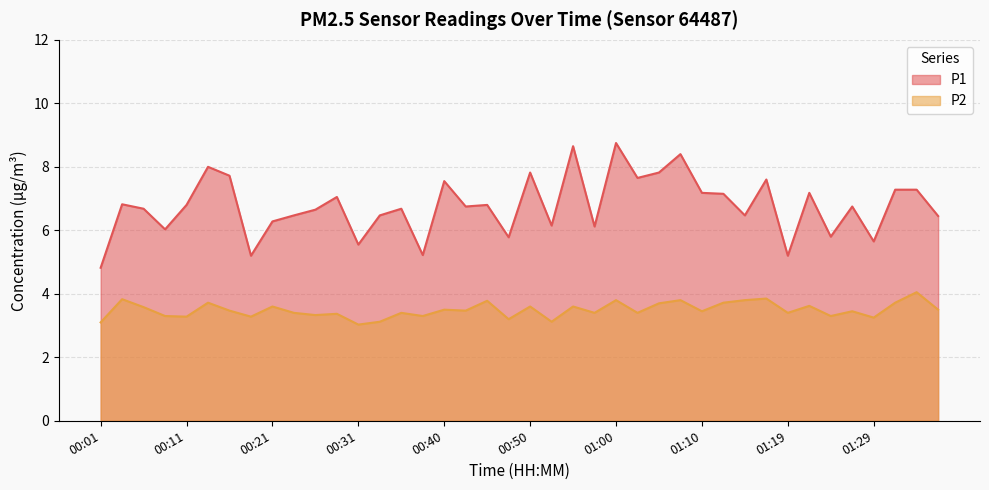

At how many categories does at least one series exceed 5?

39